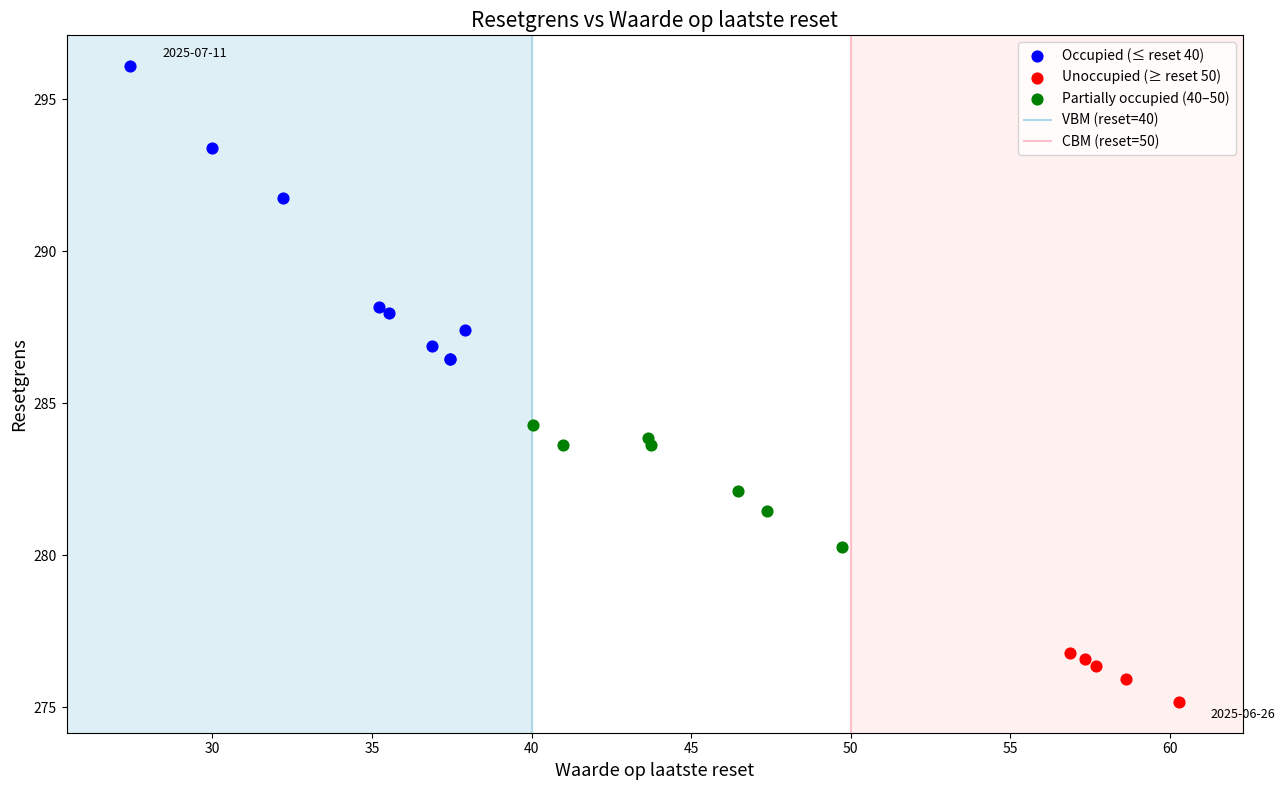

Which series has the largest Y range (max minus min)?

Occupied (≤ reset 40)